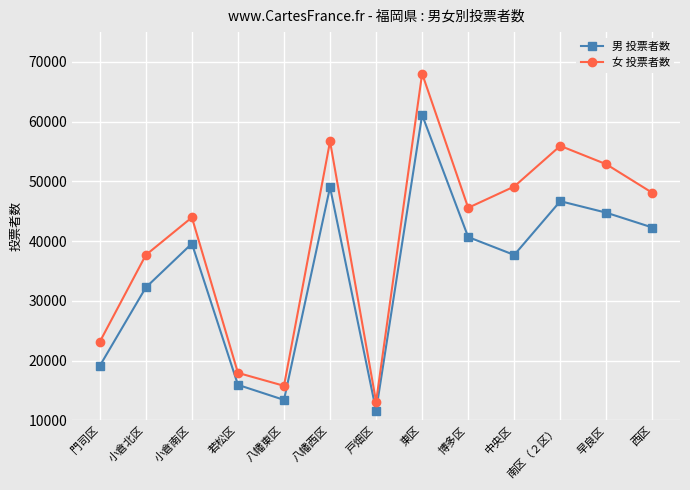

What is the lowest value of the 女 投票者数 series?

13128